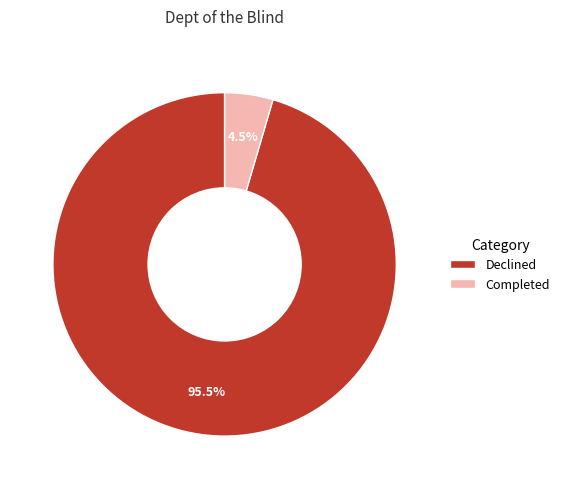

Which category has the smallest portion of the pie?

Completed